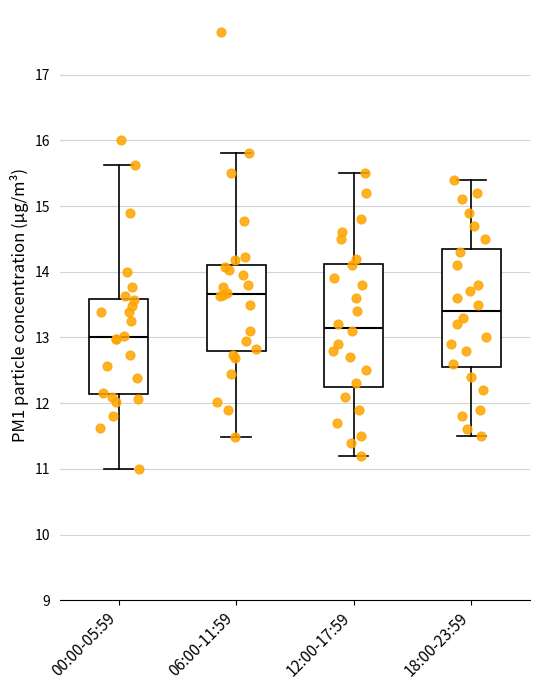

Which box has the highest median line?

06:00-11:59